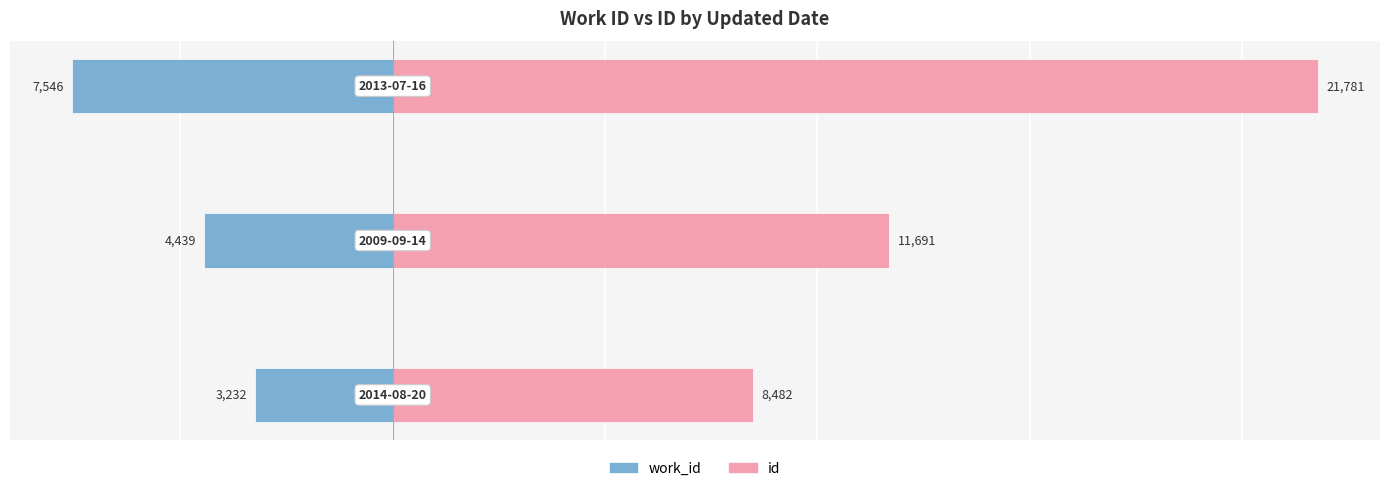

Which series has the largest range (max minus min)?

id